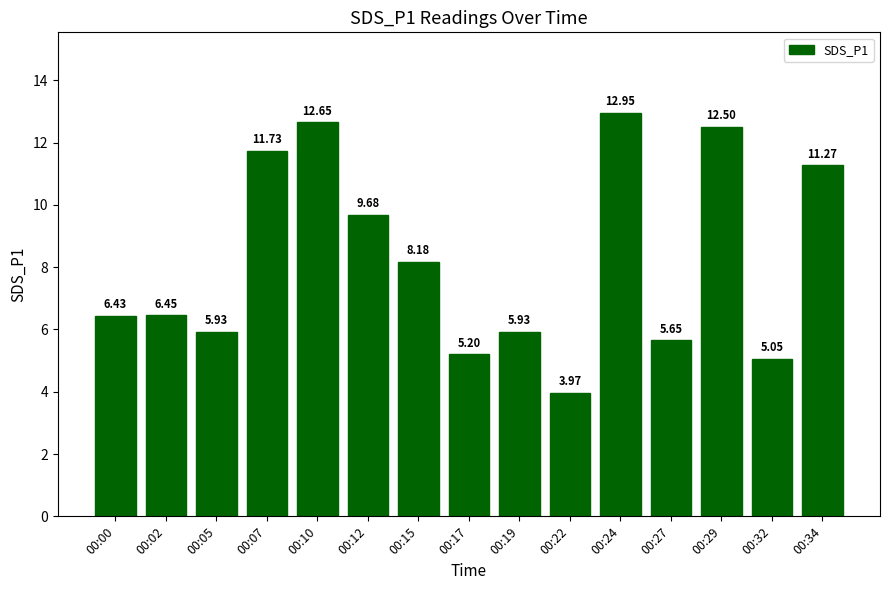

True or false: the data shows 16.2 at 00:12.

False